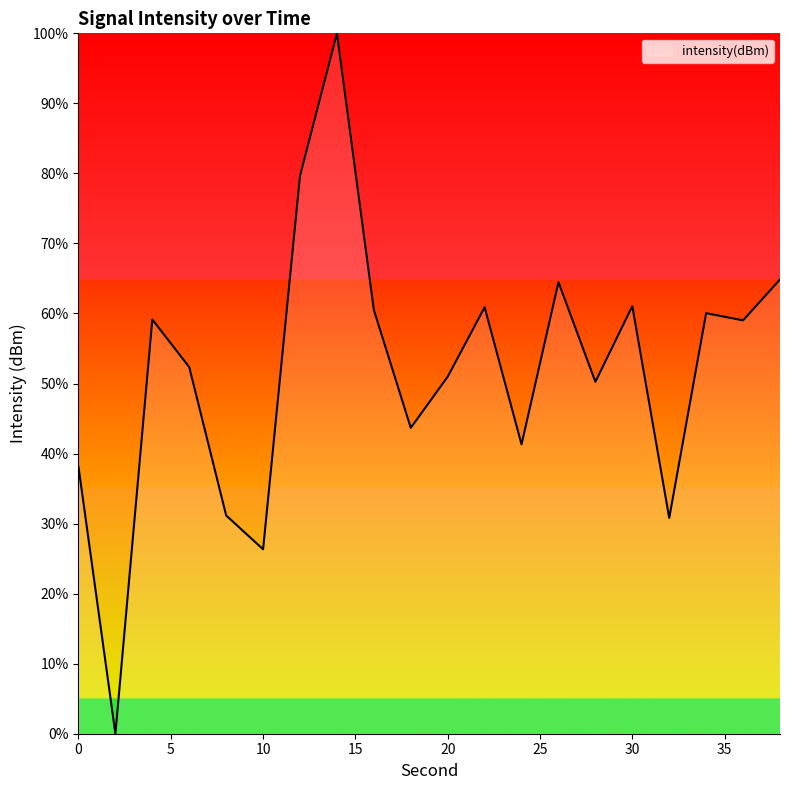

What is the difference between the maximum and minimum values?

100.0